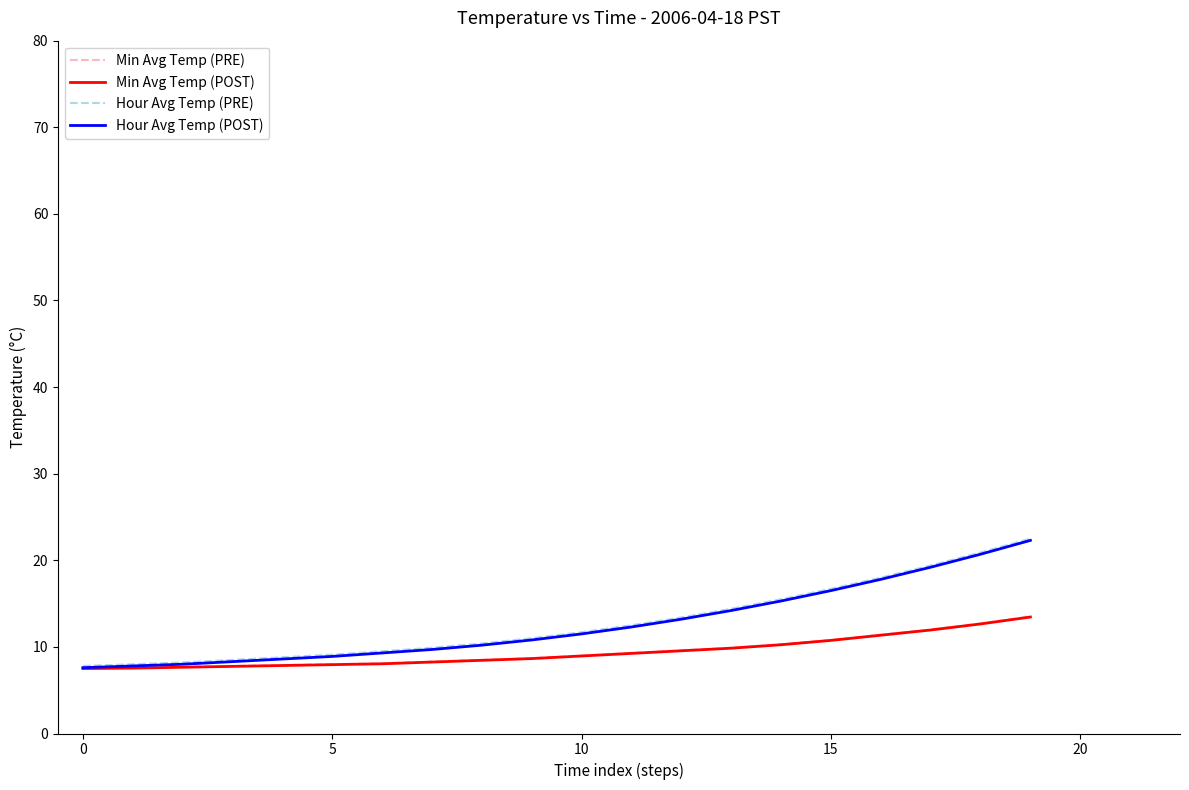

What is the greatest value displayed?

22.5